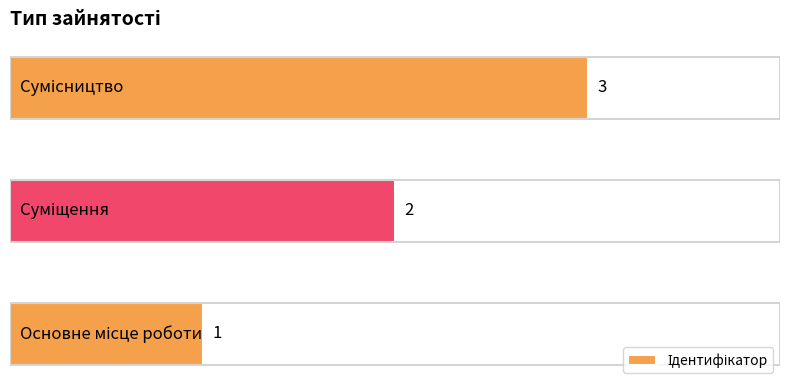

Count the values in the range 1 to 3.

3